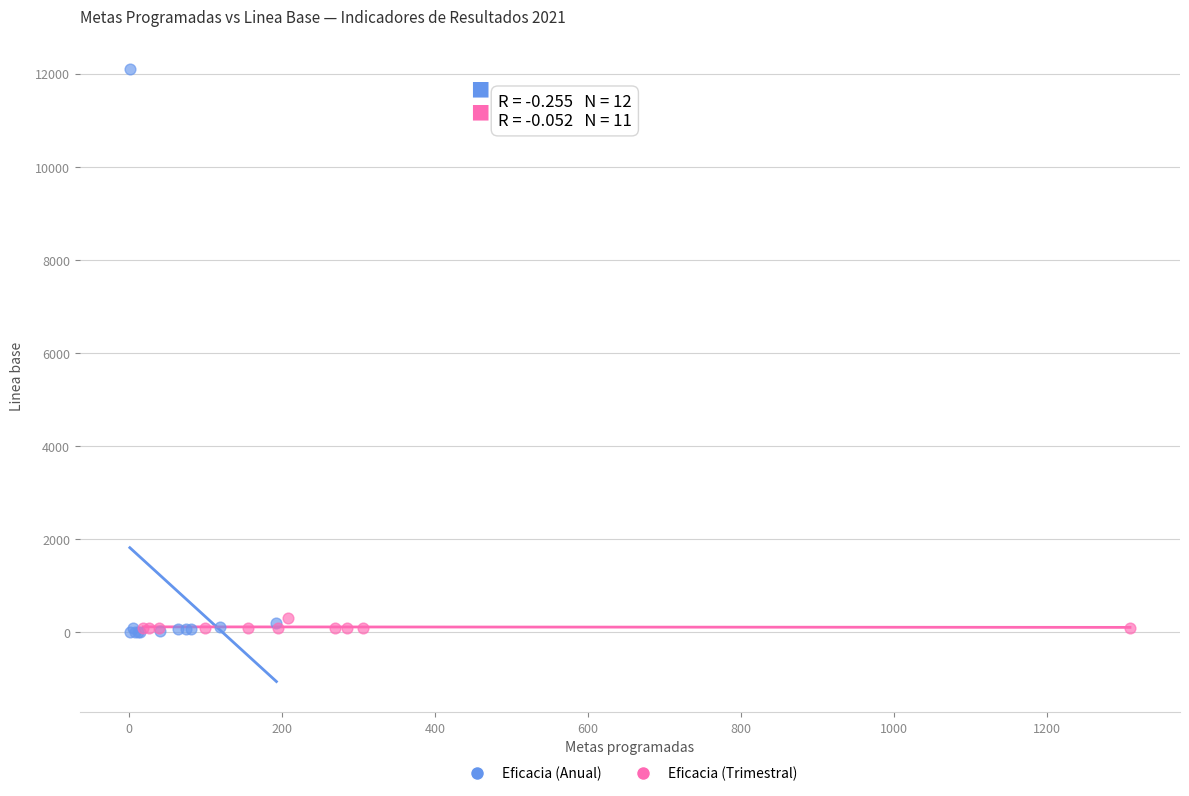

Which series contains the highest Y value?

Eficacia (Anual)